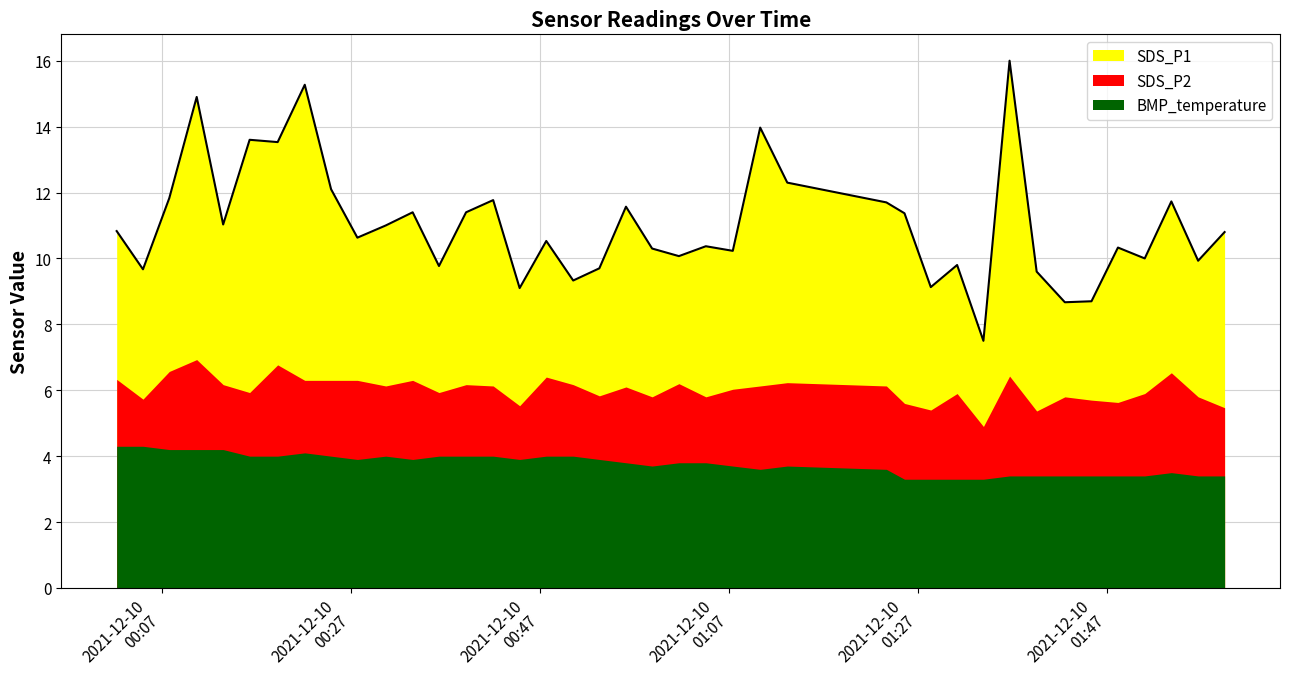

At how many categories does at least one series exceed 12?

8